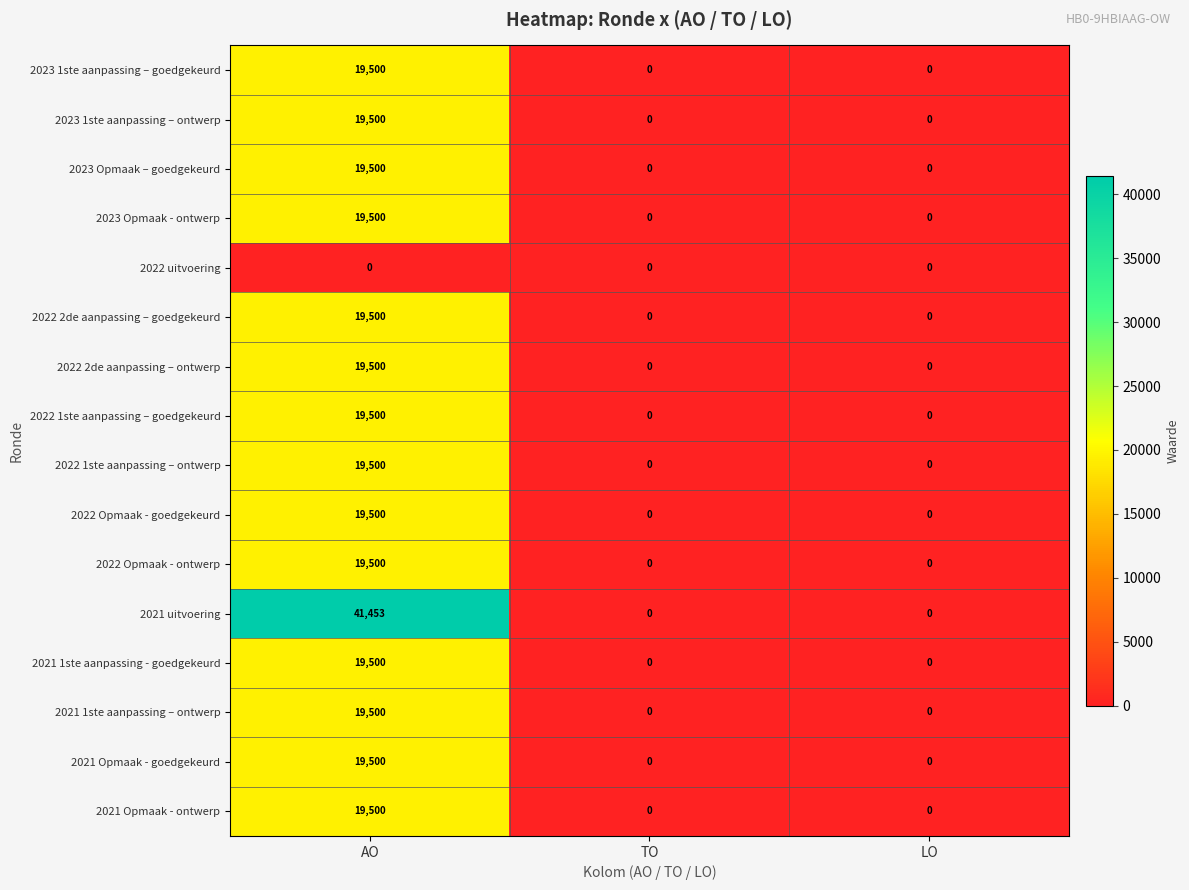

Which series has the largest total across all categories?

2021 uitvoering